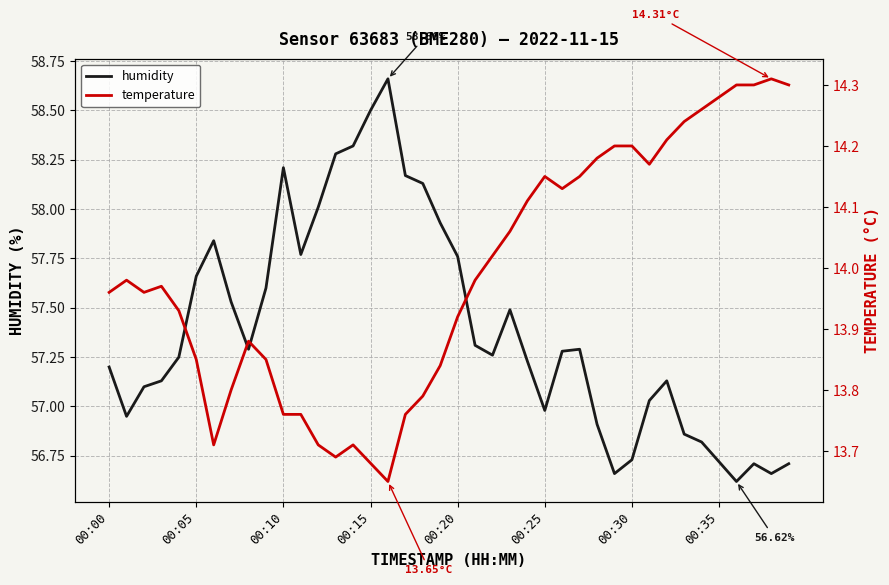

What is the average value of the humidity series?

57.4